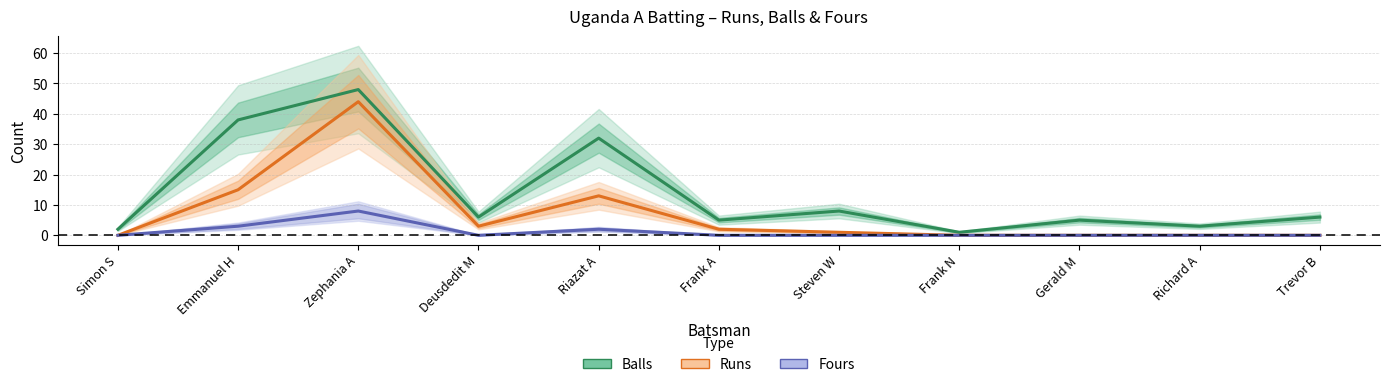

Rank the categories by Fours value from lowest to highest.

Simon S, Deusdedit M, Frank A, Steven W, Frank N, Gerald M, Richard A, Trevor B, Riazat A, Emmanuel H, Zephania A